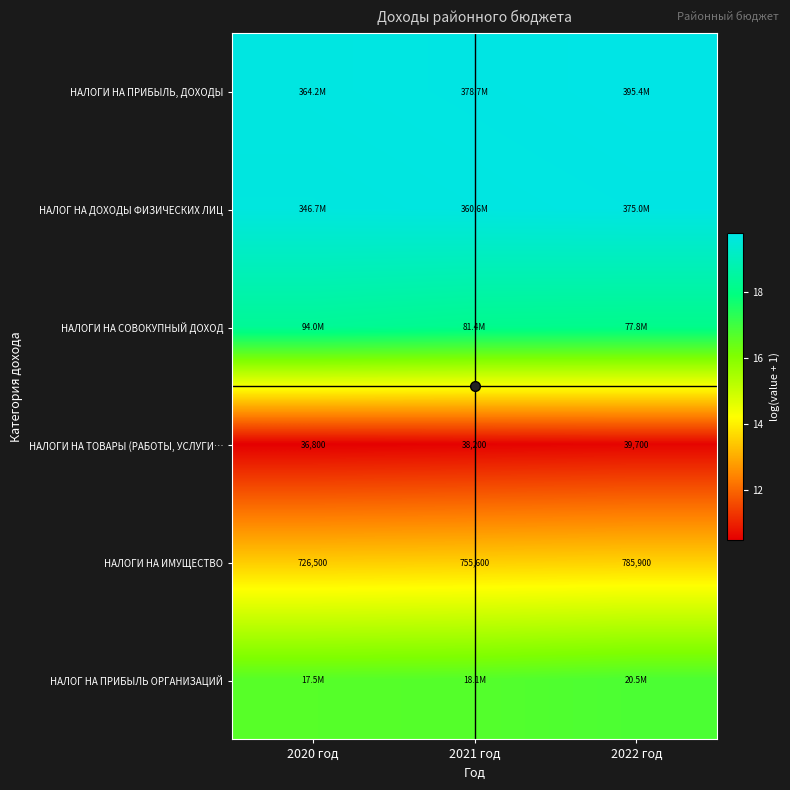

What is the average value of the НАЛОГИ НА ИМУЩЕСТВО series?

13.5